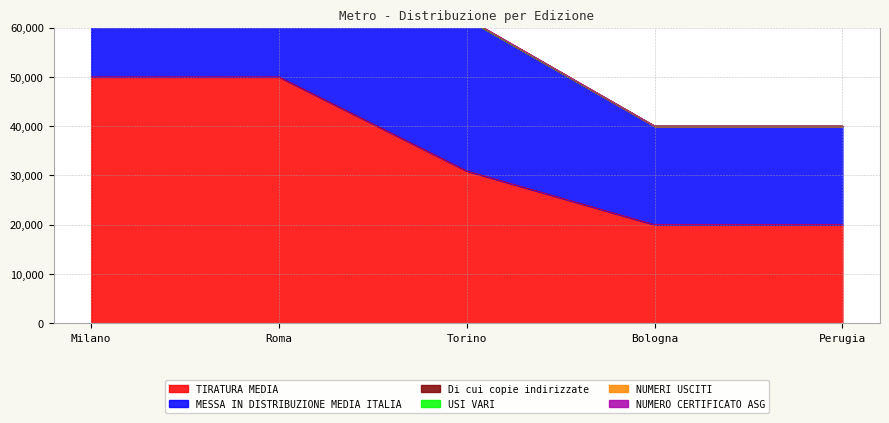

What is the label of the 5th point from the right?

Milano